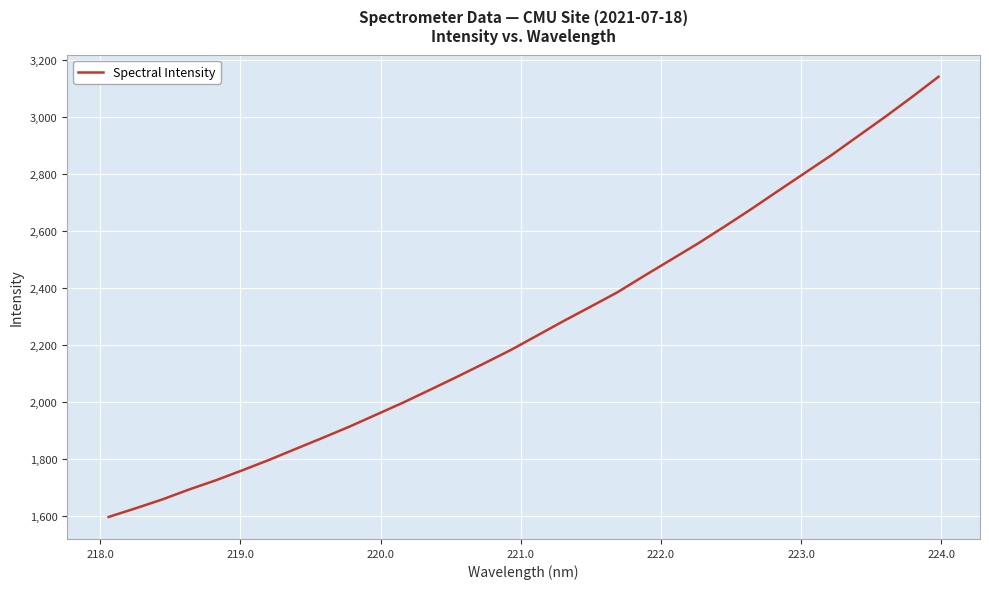

What is the sum of all values?

72454.4